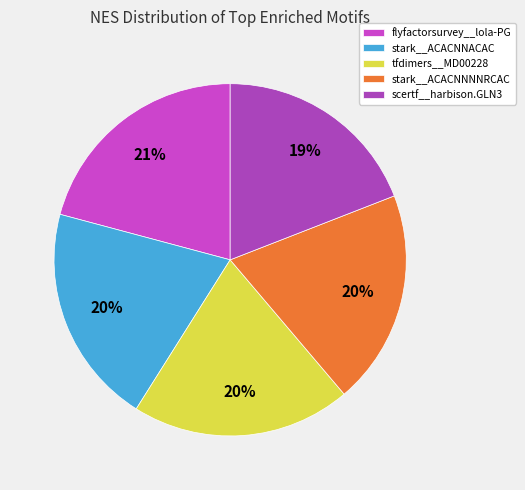

Is stark__ACACNNNNRCAC the majority of the pie?

No